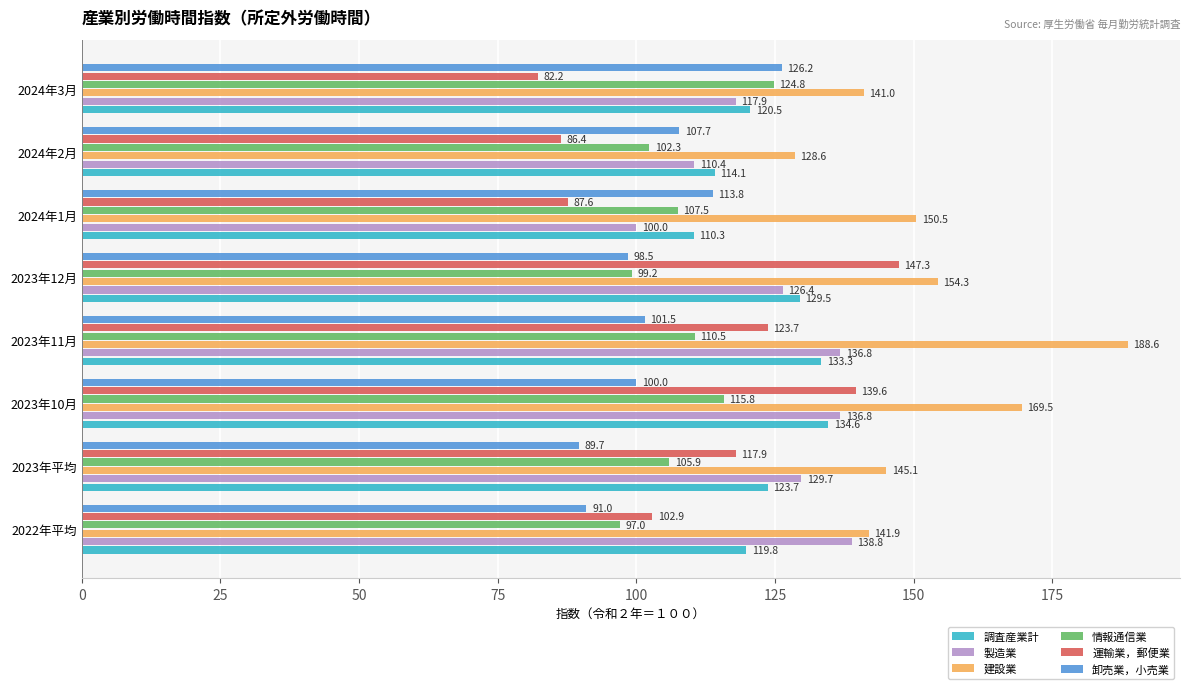

Which series has the largest range (max minus min)?

運輸業，郵便業